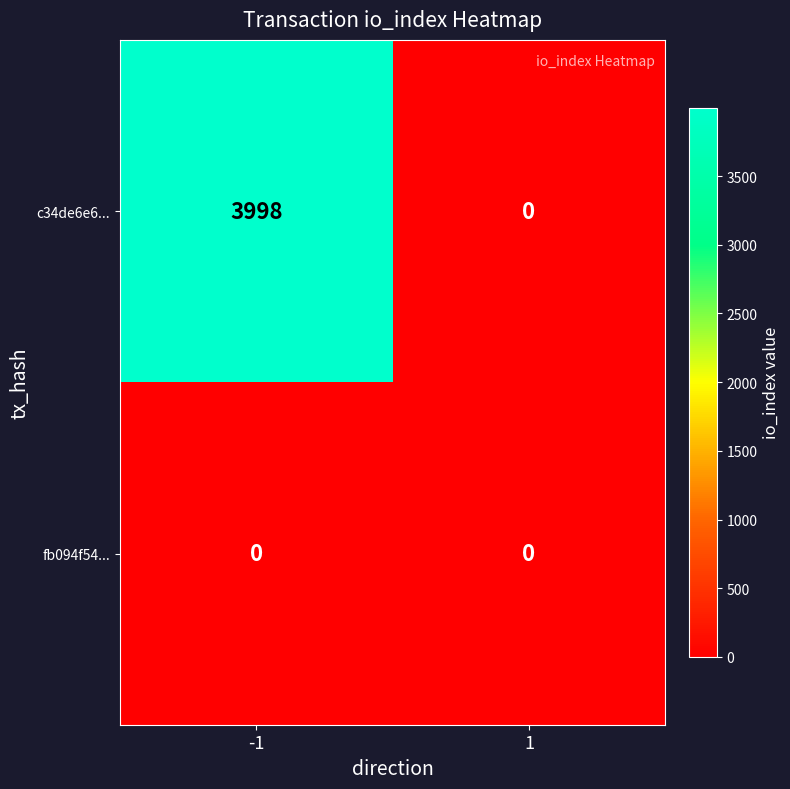

How many distinct data groups are displayed?

2